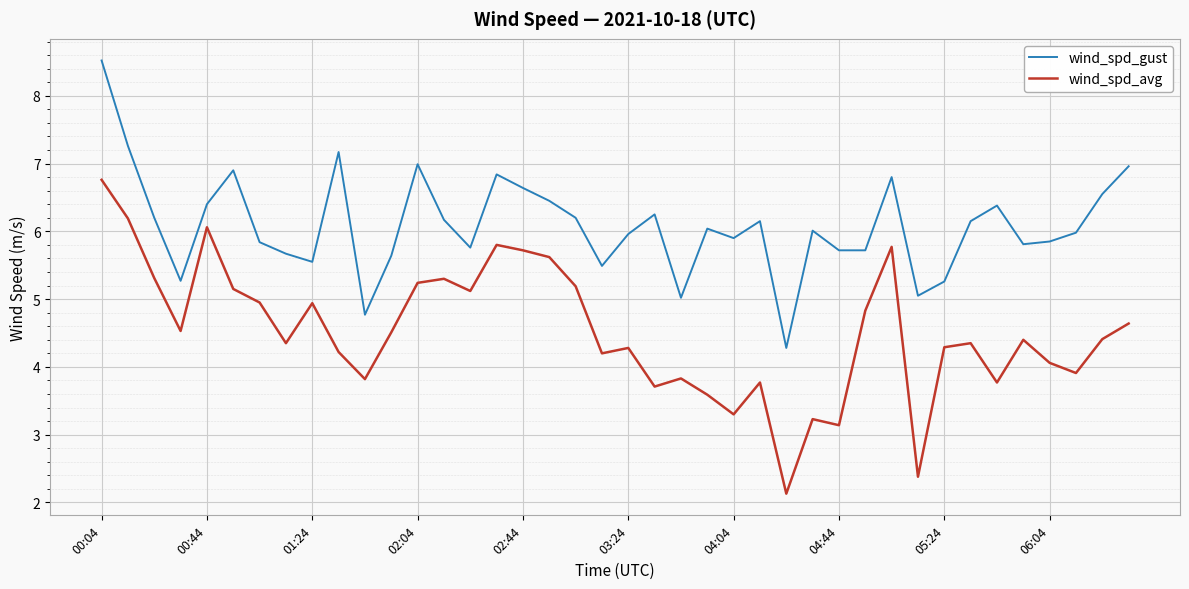

Rank the series by their average value, from lowest to highest.

wind_spd_avg, wind_spd_gust